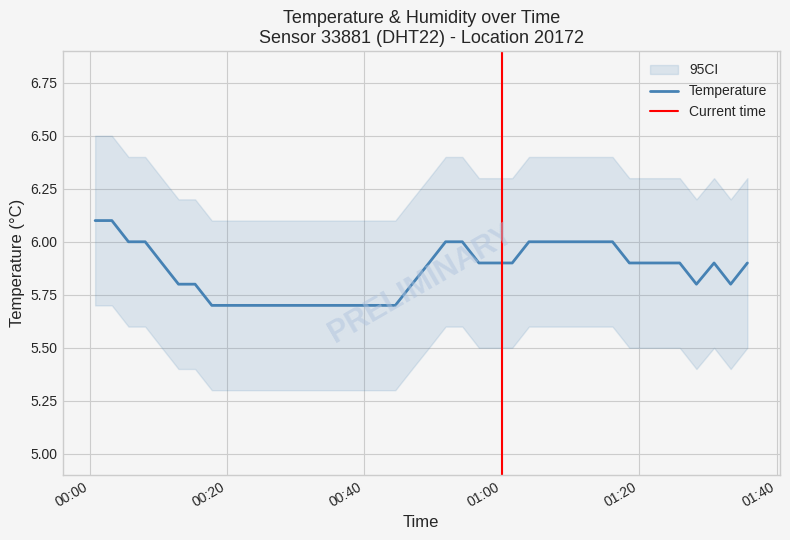

What is the difference between the maximum and second lowest values?

0.4